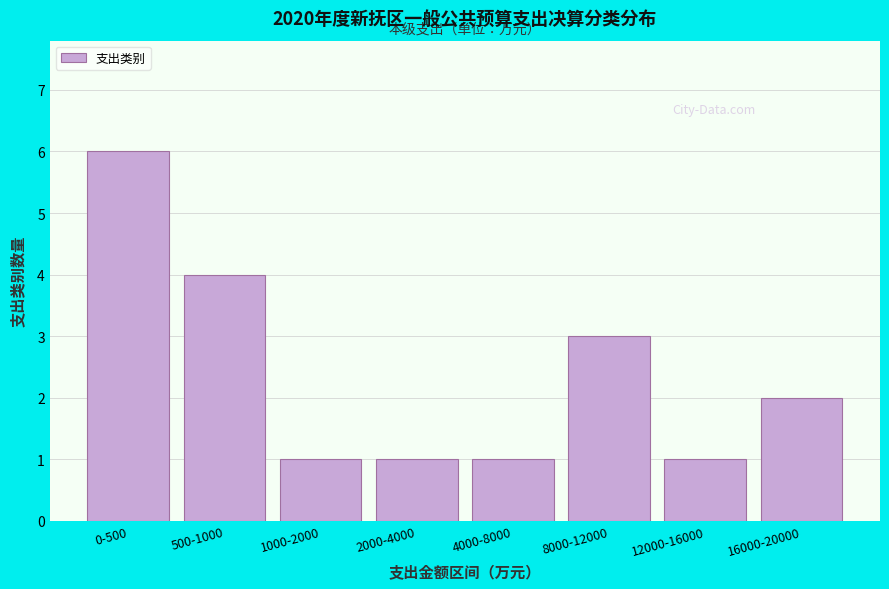

Reading left to right, transcribe all the data shown in this chart.

6	4	1	1	1	3	1	2